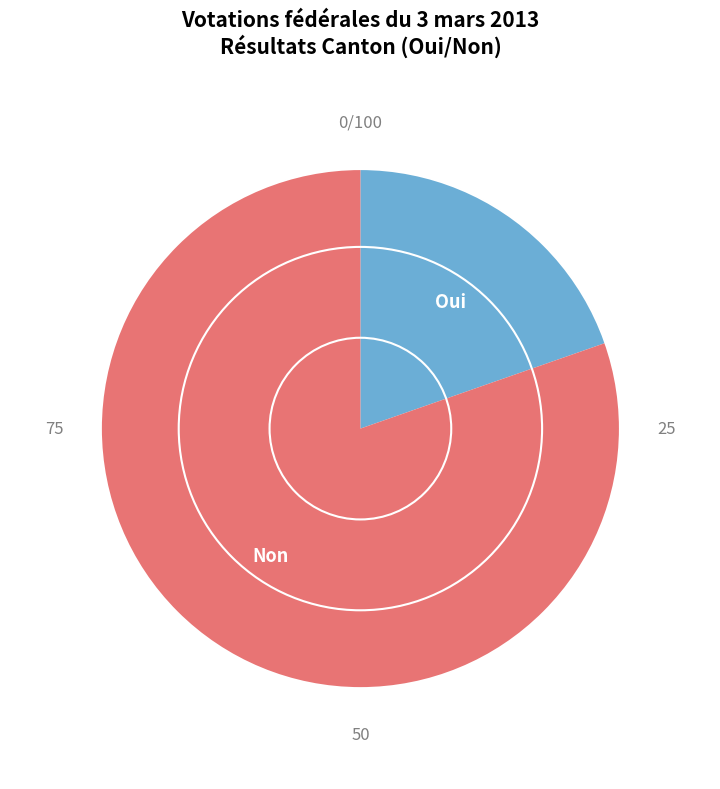

The Non slice represents 80% of the pie. True or false?

True